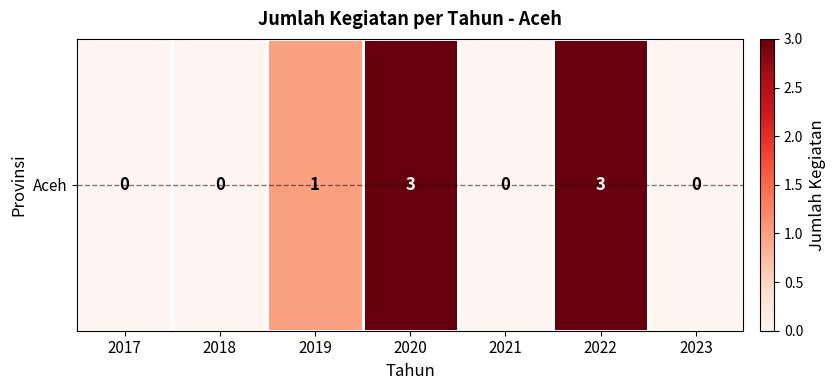

True or false: the data shows 1 at 2019.

True